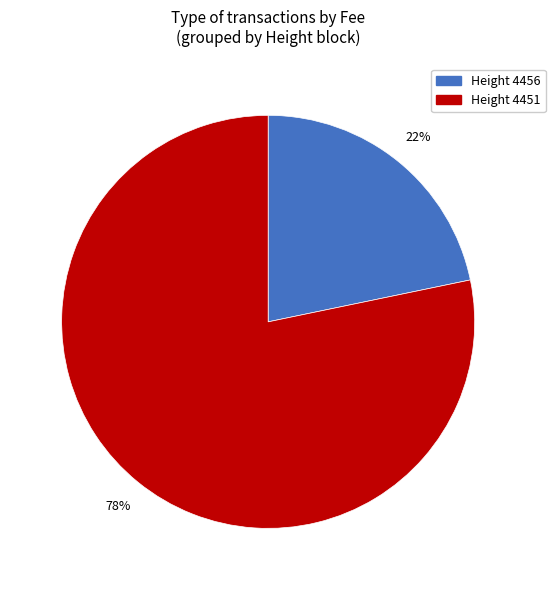

Is there a majority slice in this chart?

Yes